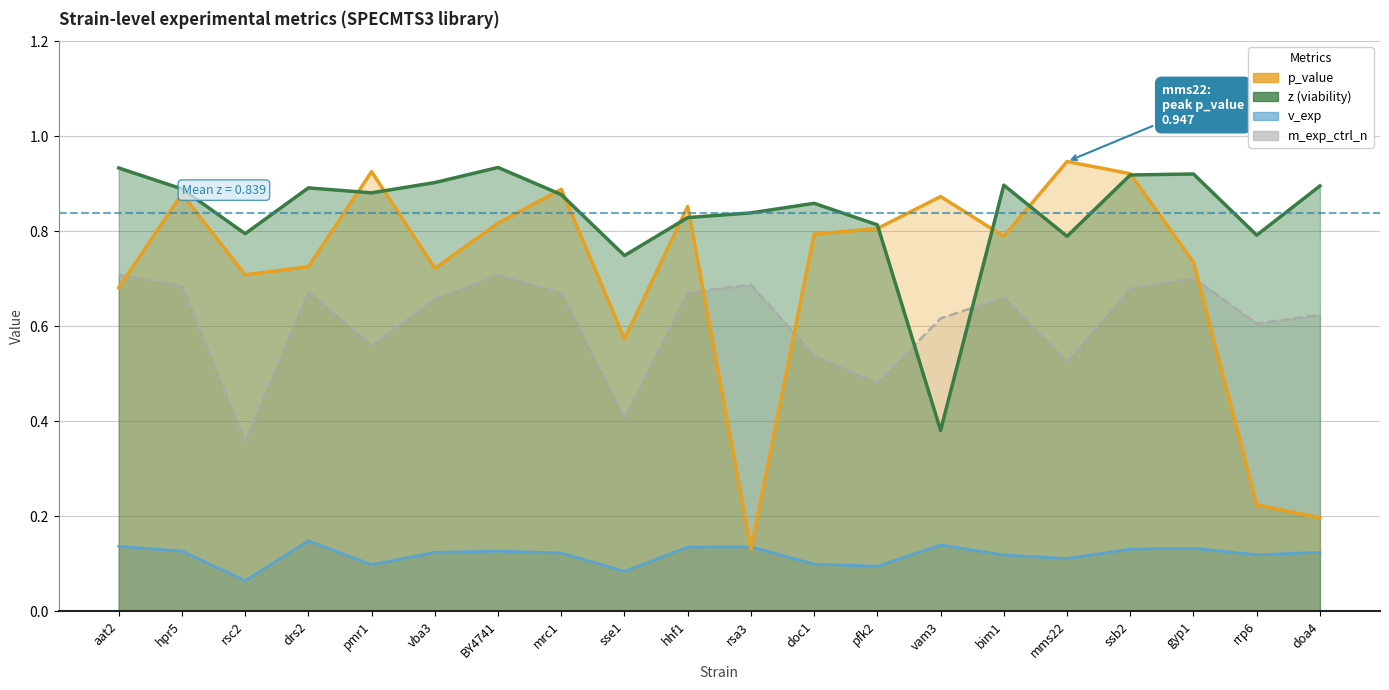

Reading left to right, list all the values displayed in this chart.

p_value: 0.7	0.9	0.7	0.7	0.9	0.7	0.8	0.9	0.6	0.9	0.1	0.8	0.8	0.9	0.8	0.9	0.9	0.7	0.2	0.2
z: 0.9	0.9	0.8	0.9	0.9	0.9	0.9	0.9	0.7	0.8	0.8	0.9	0.8	0.4	0.9	0.8	0.9	0.9	0.8	0.9
v_exp: 0.1	0.1	0.1	0.1	0.1	0.1	0.1	0.1	0.1	0.1	0.1	0.1	0.1	0.1	0.1	0.1	0.1	0.1	0.1	0.1
m_exp_ctrl_n: 0.7	0.7	0.4	0.7	0.6	0.7	0.7	0.7	0.4	0.7	0.7	0.5	0.5	0.6	0.7	0.5	0.7	0.7	0.6	0.6